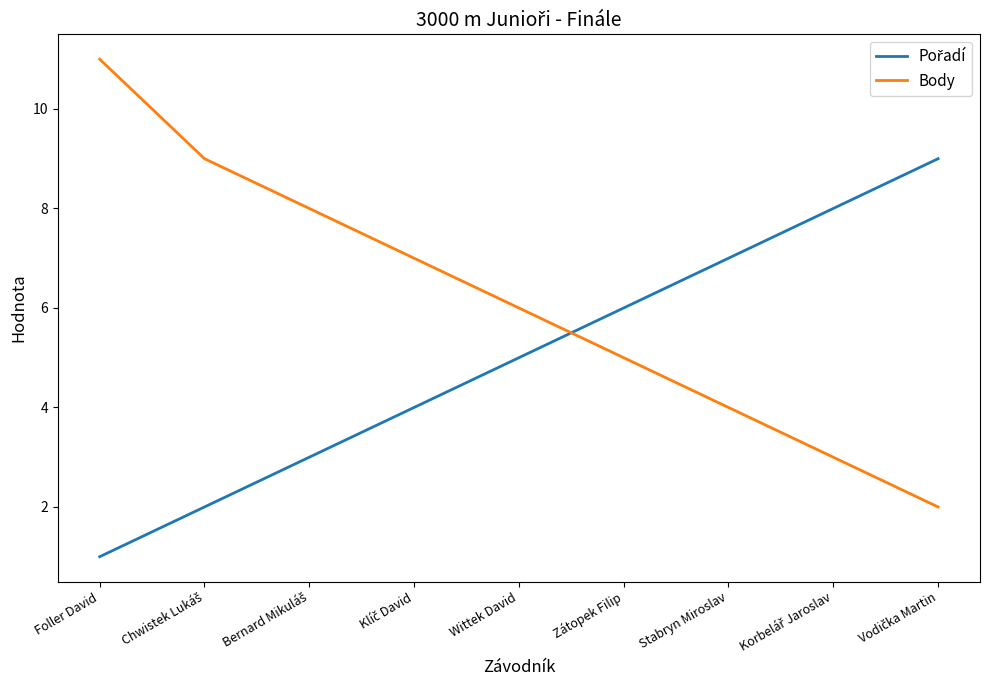

Which category has the highest value across all series?

Foller David